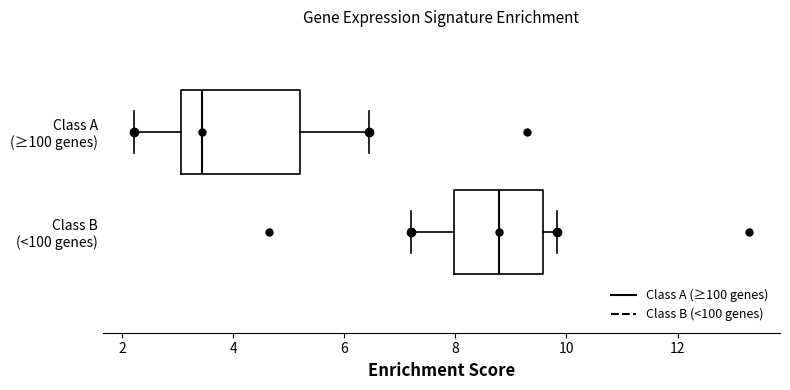

Which box has the furthest to the right median line?

Class B (<100 genes)